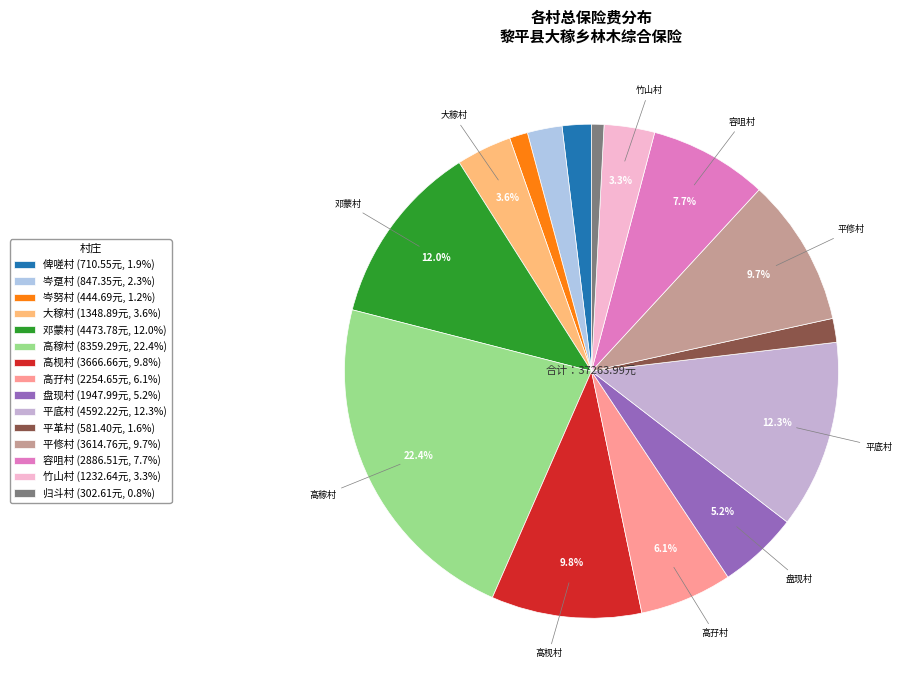

How many slices are in this pie chart?

15